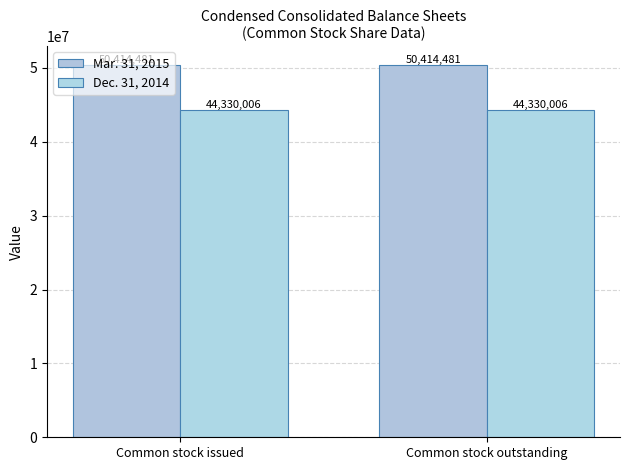

True or false: Mar. 31, 2015 has a value of 81260217 at Common stock issued.

False